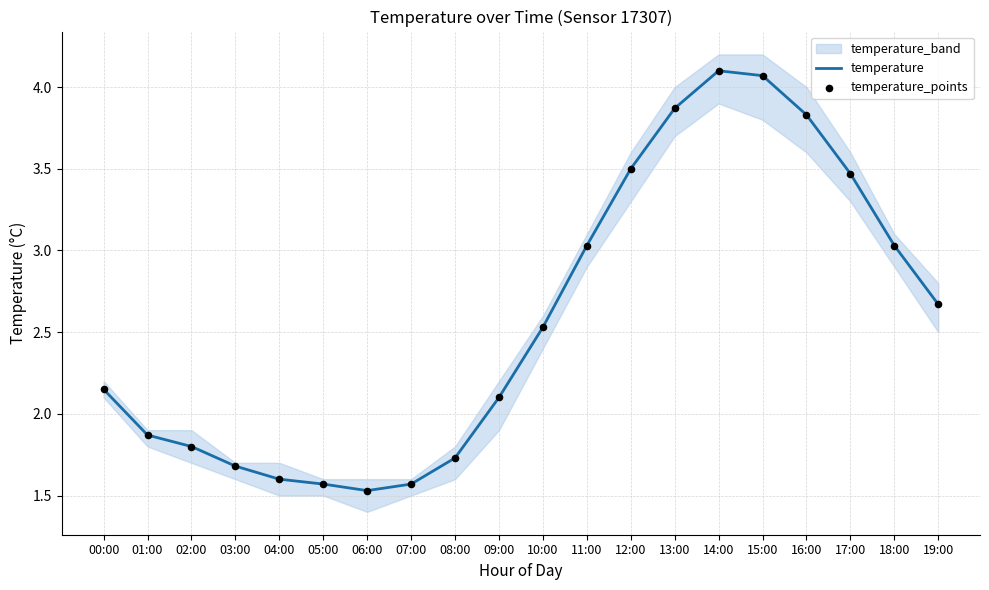

Which series contains the lowest Y value?

temperature